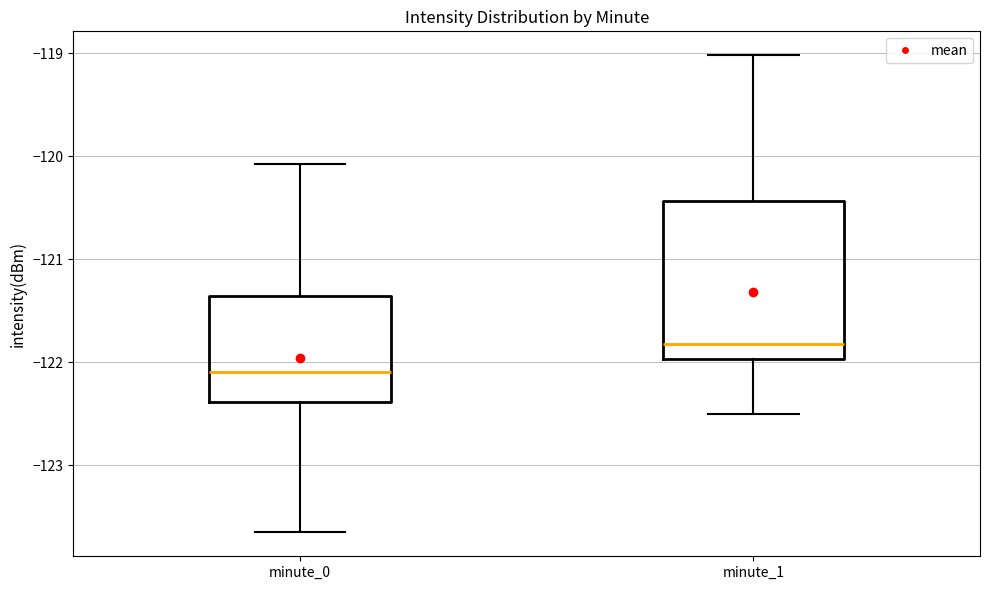

Reading left to right, read every box against the y-axis: the position of its median line, the range the box covers, and the ends of its whiskers. The values are not printed on the chart, so give them approximately, as read against the axis.

minute_0: median -122.1, box -122.4 to -121.4, whiskers -123.7 to -120.1
minute_1: median -121.8, box -122.0 to -120.4, whiskers -122.5 to -119.0